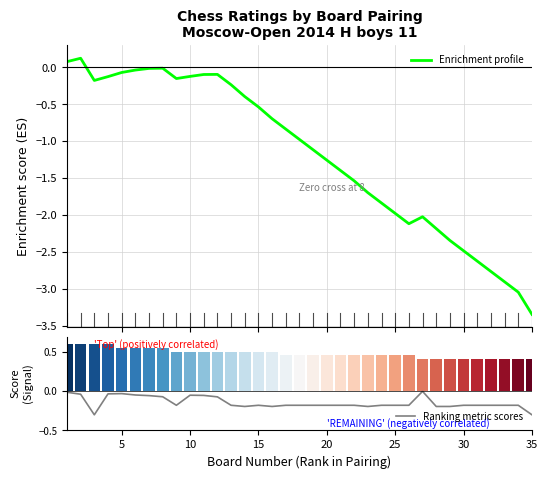

The value of Enrichment profile at 10 is -0.0. True or false?

False